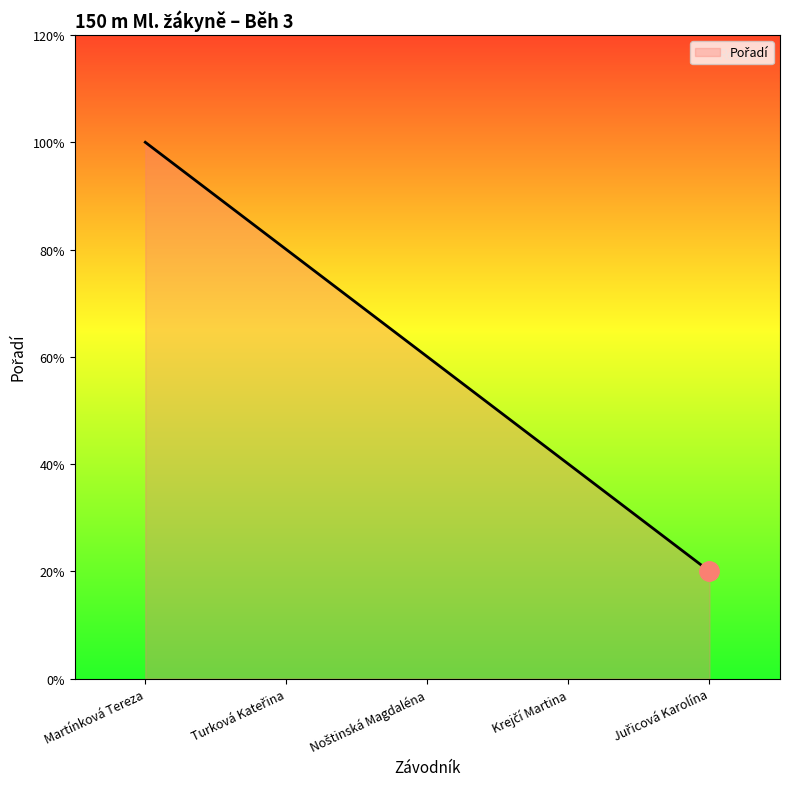

Does the chart have visible grid lines?

No